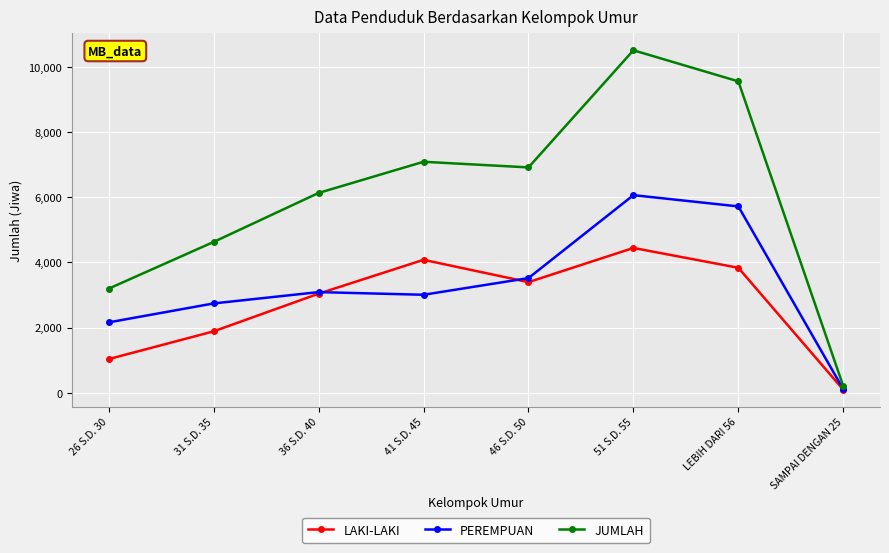

List the series in order of their overall mean, highest first.

JUMLAH, PEREMPUAN, LAKI-LAKI